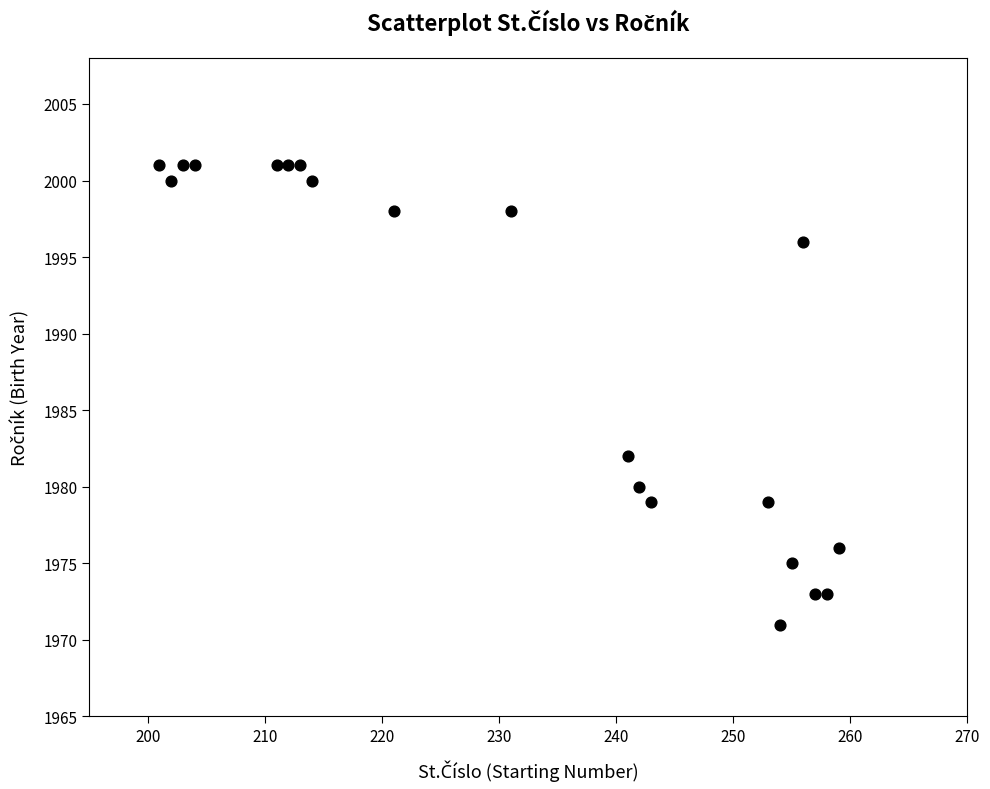

What is the range of Y values (max minus min)?

30